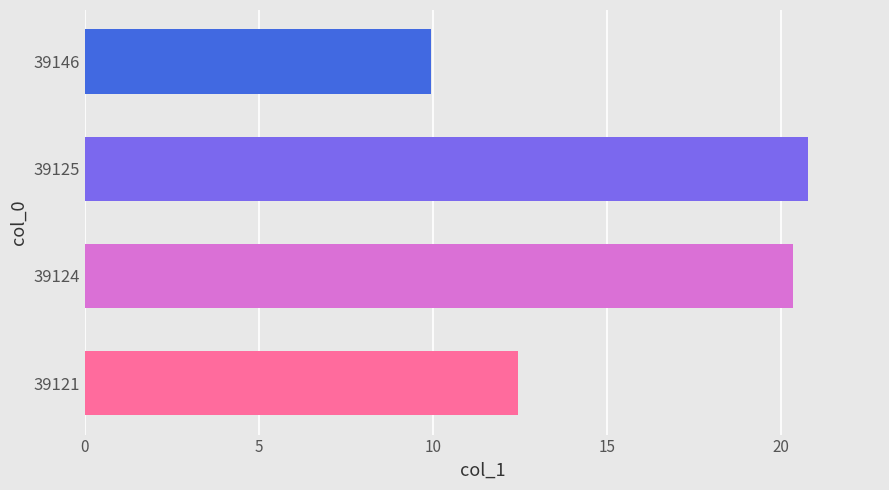

Between 39146 and 39124, which is larger?

39124